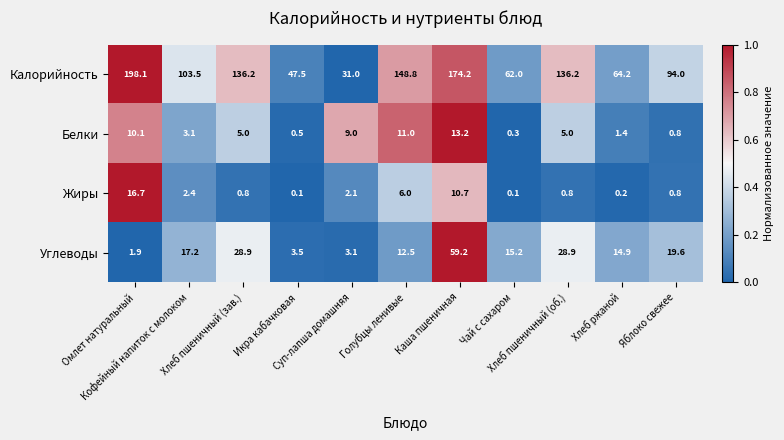

At how many categories does at least one series exceed 0?

11